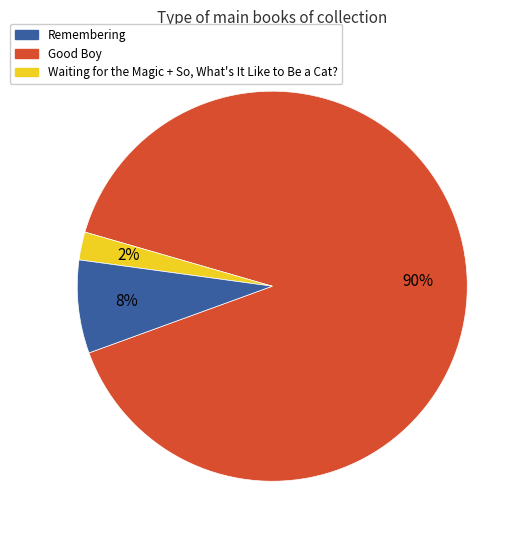

Does any single category account for the majority?

Yes